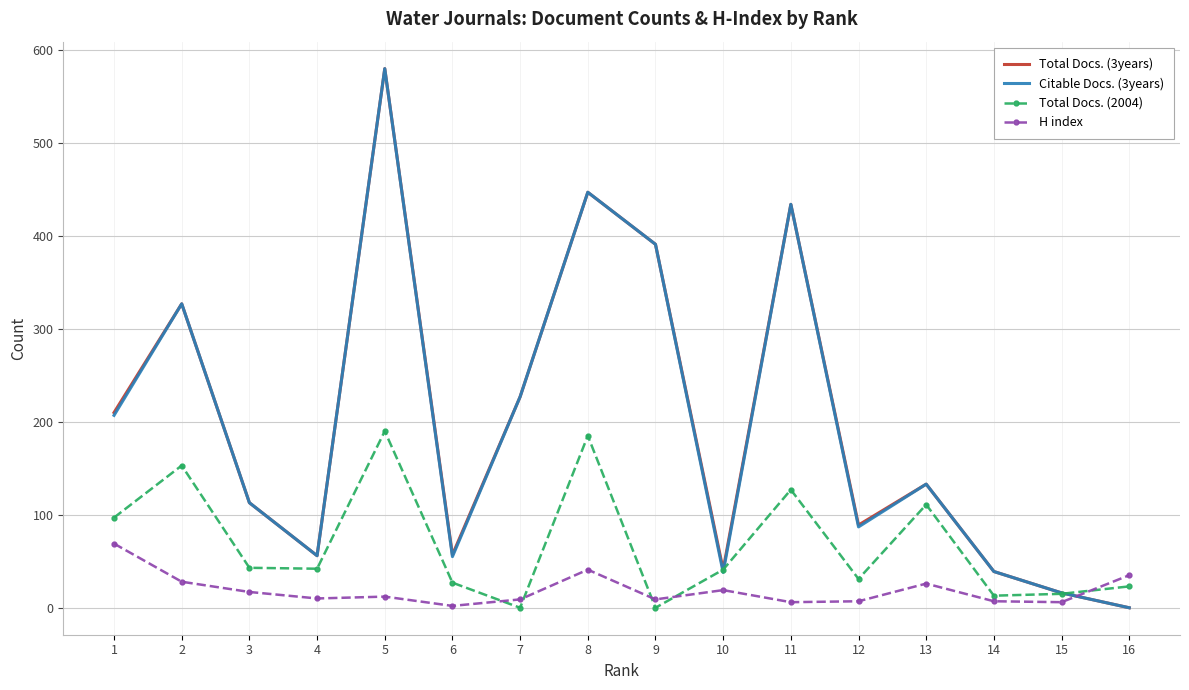

Where is the first local maximum for Total Docs. (2004)?

2